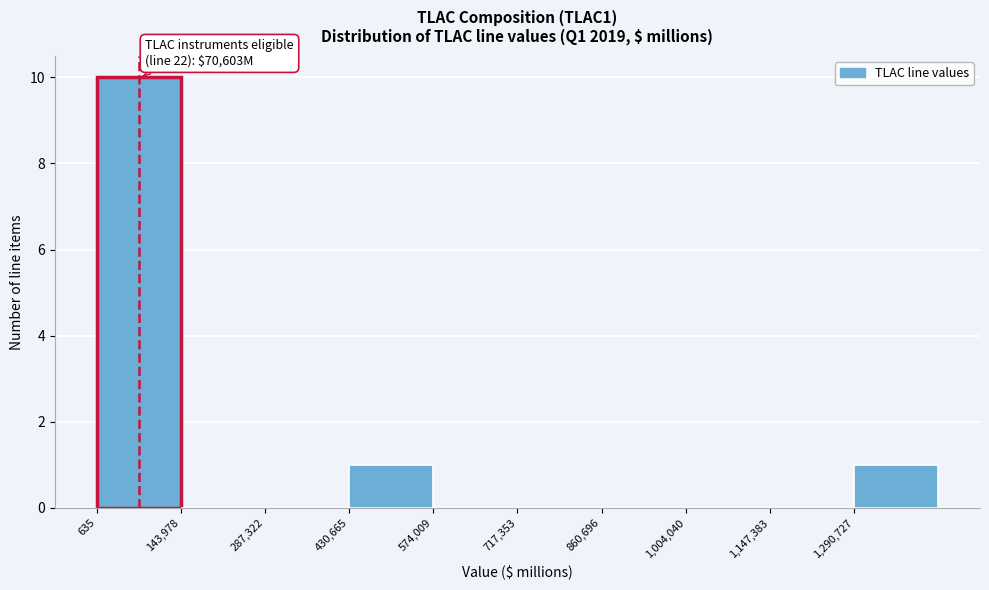

Over which range of the x-axis is the bar tallest?

0 to 140000